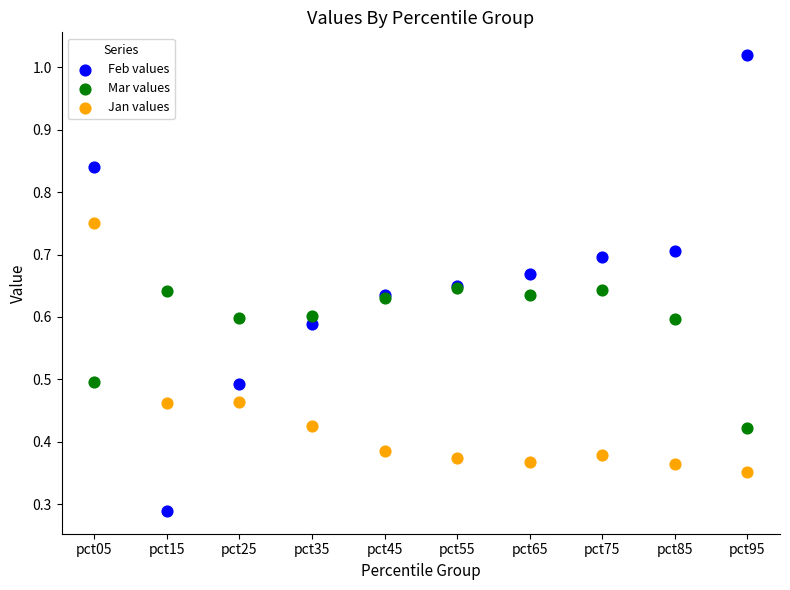

What are all the series names shown in the legend?

Feb values, Mar values, Jan values